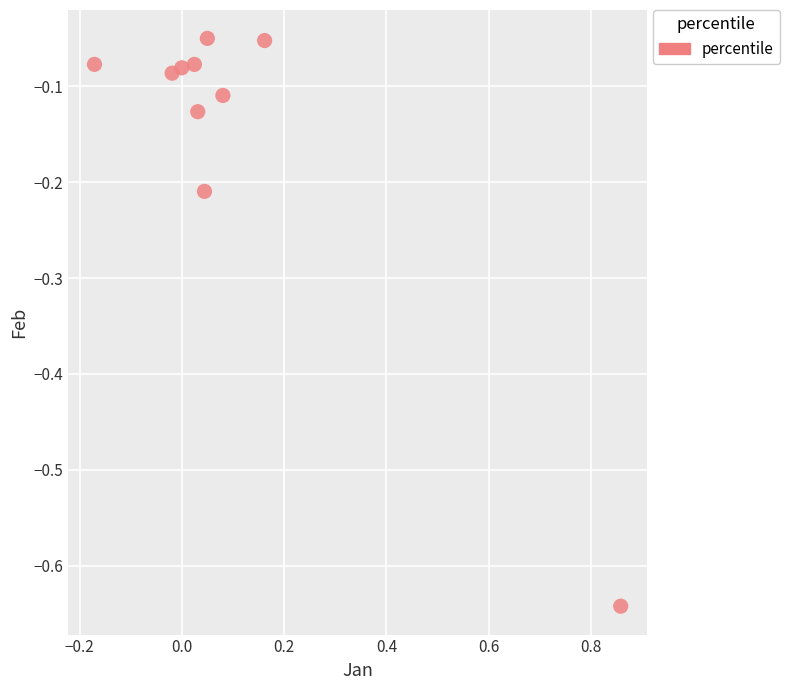

What is the range of X values (max minus min)?

1.0